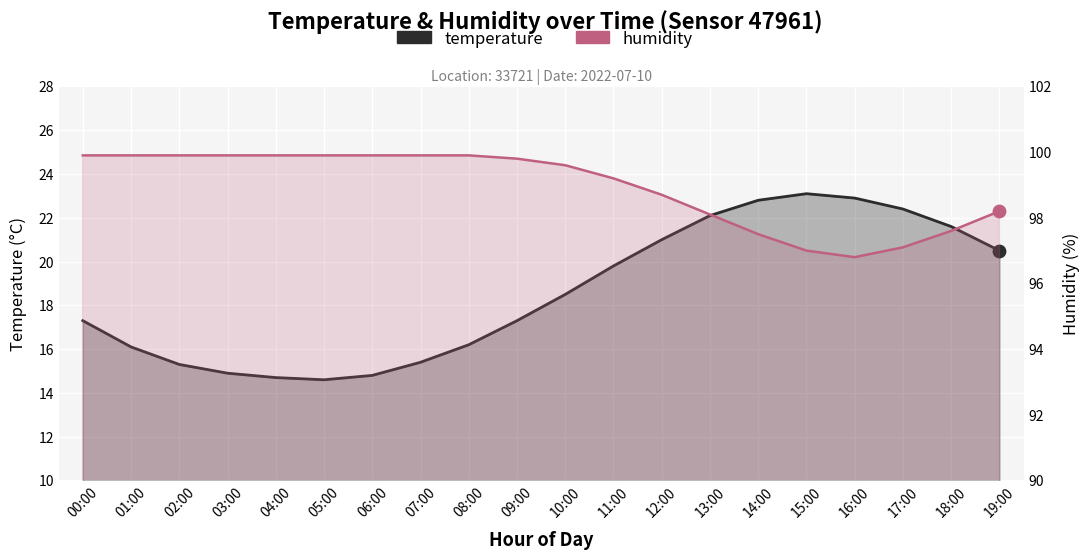

Which series has the widest spread of Y values?

temperature